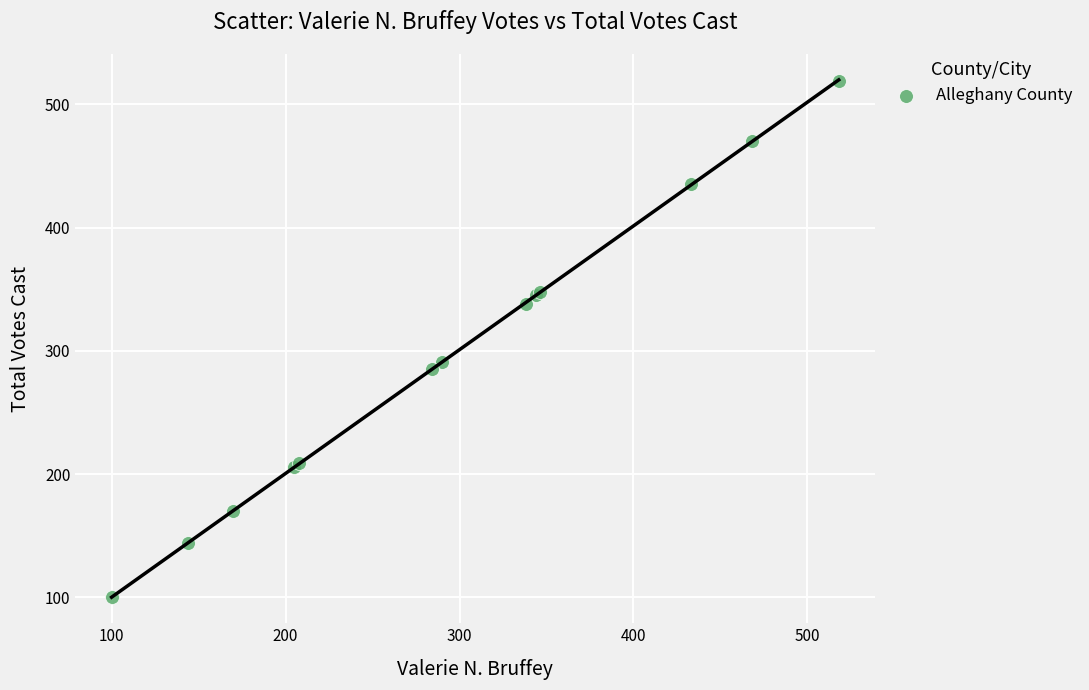

What Y value in the scatter plot is closest to 309?

291